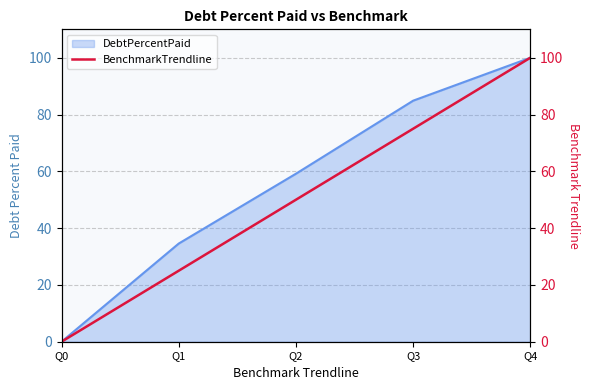

List the labels in order of value, largest first.

Q4, Q3, Q2, Q1, Q0